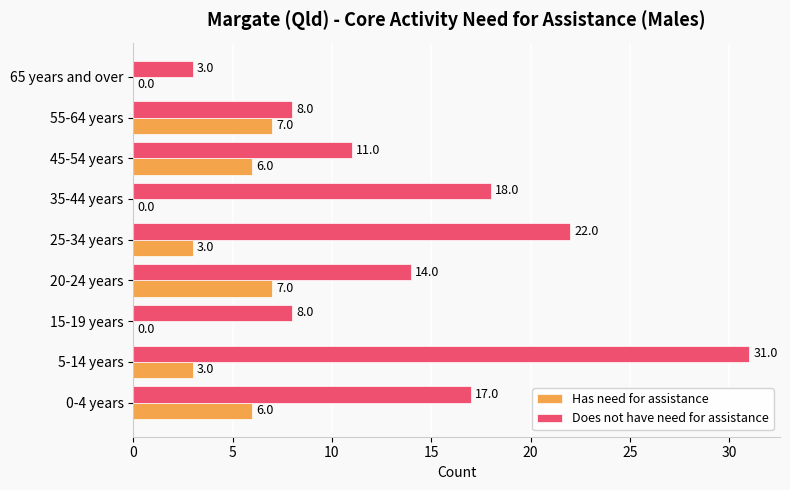

What is the average value of the Has need for assistance series?

4